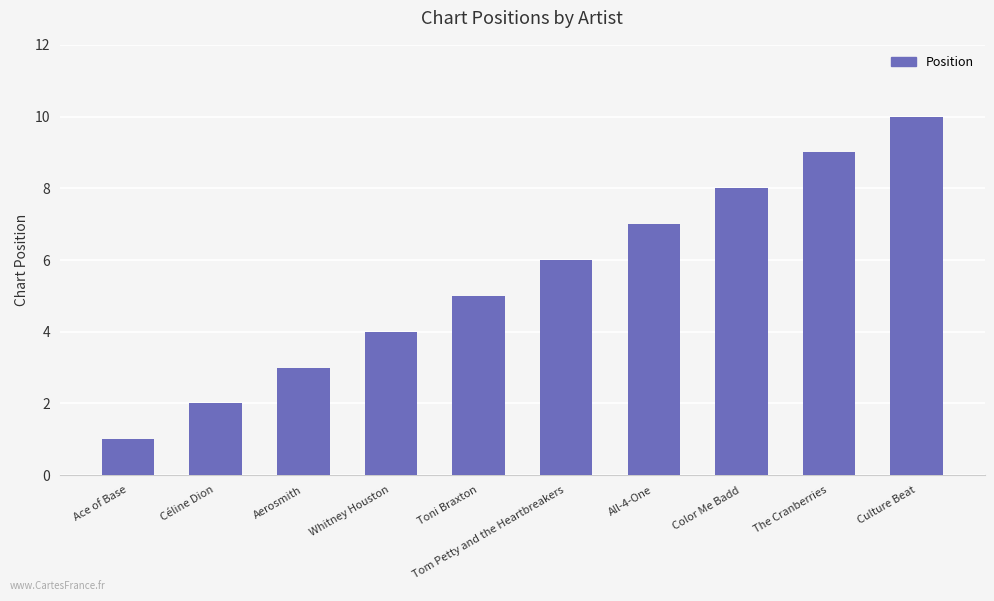

Read the value at Aerosmith.

3